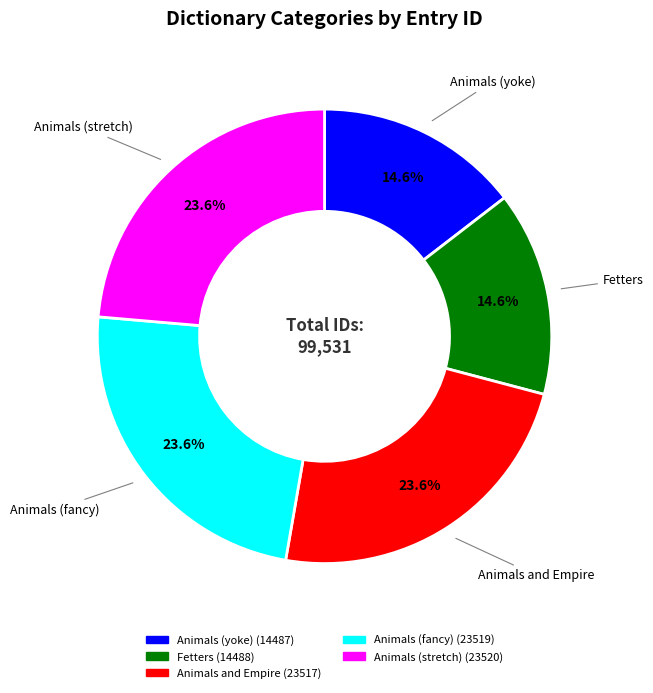

Which has a higher value, Animals and Empire or Fetters?

Animals and Empire